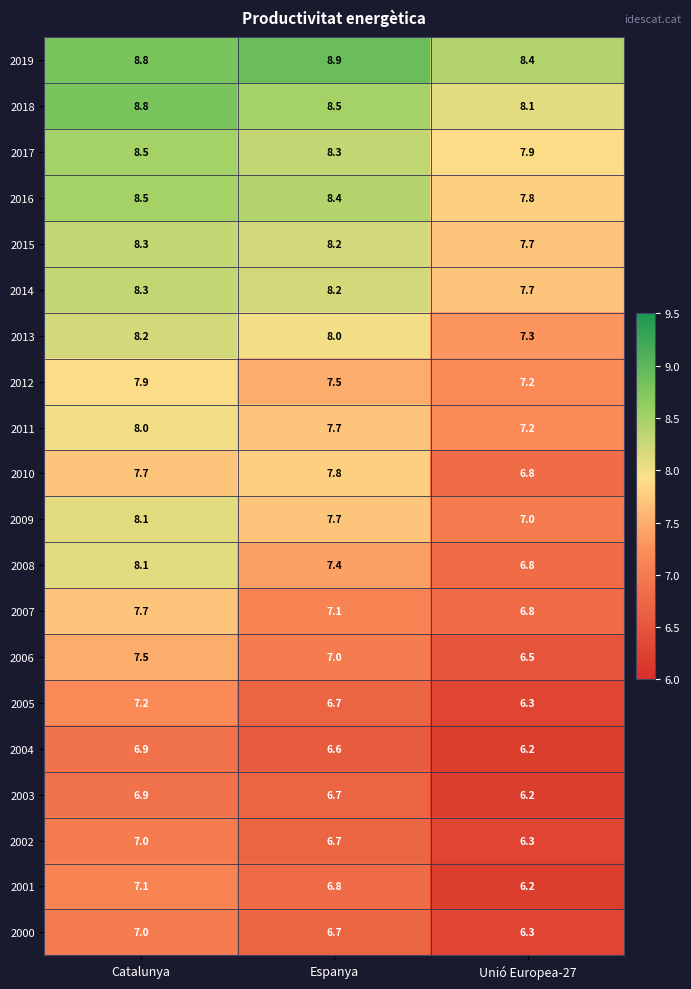

Which series has the largest total across all categories?

2019